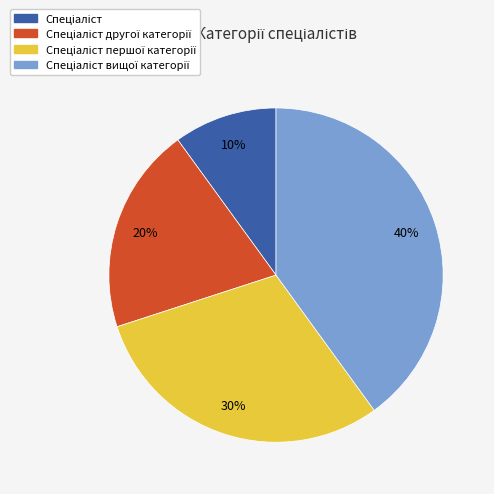

To the nearest percent, what is the average slice percentage?

25%